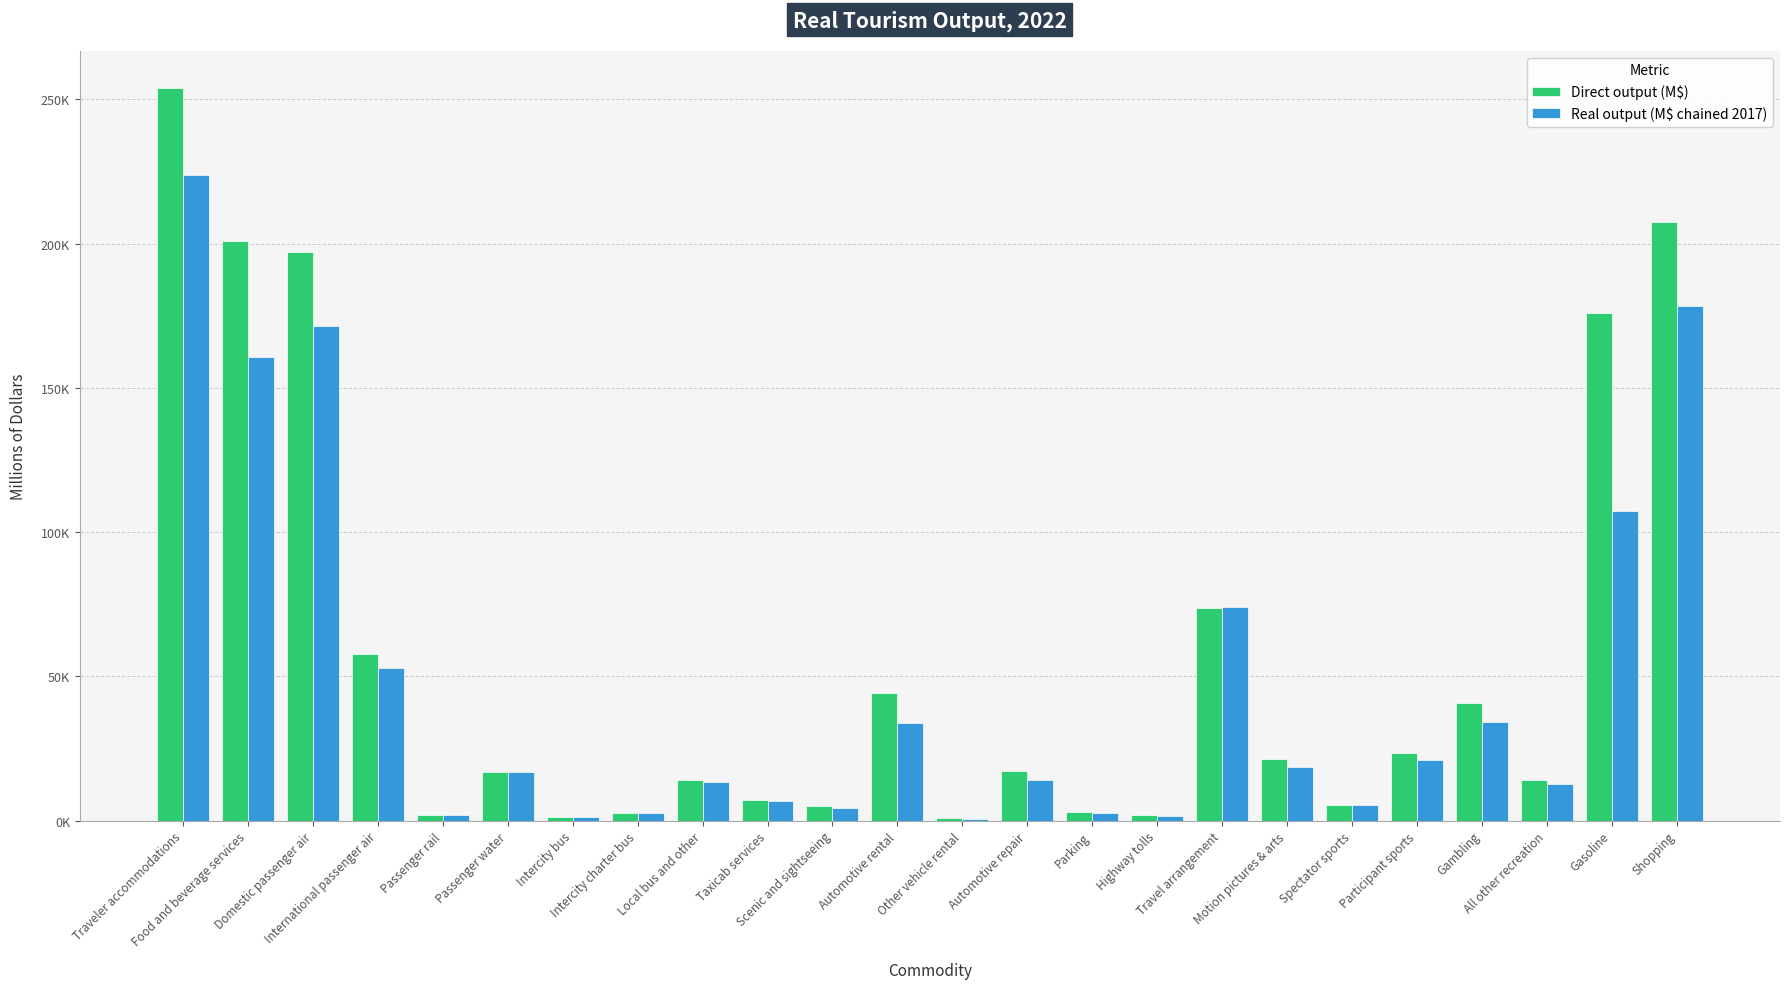

What is the value of the Direct output (M$) bar at the 4th from the left?

57631.0